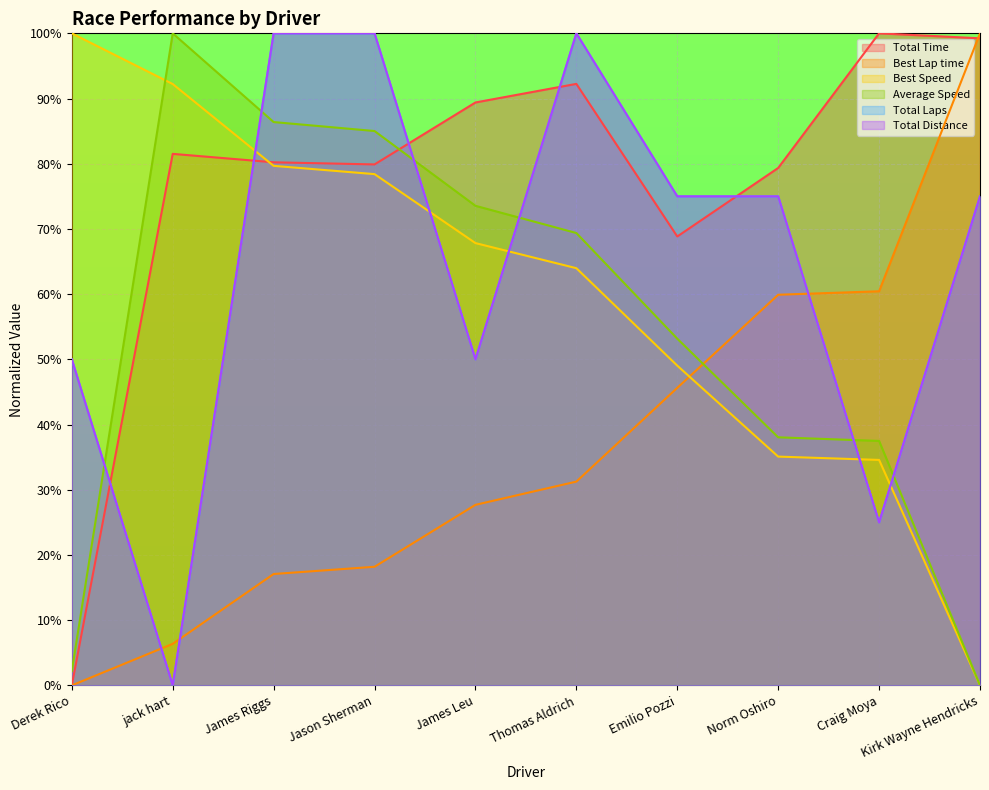

The Total Distance series shows 100.0 at Thomas Aldrich. True or false?

True